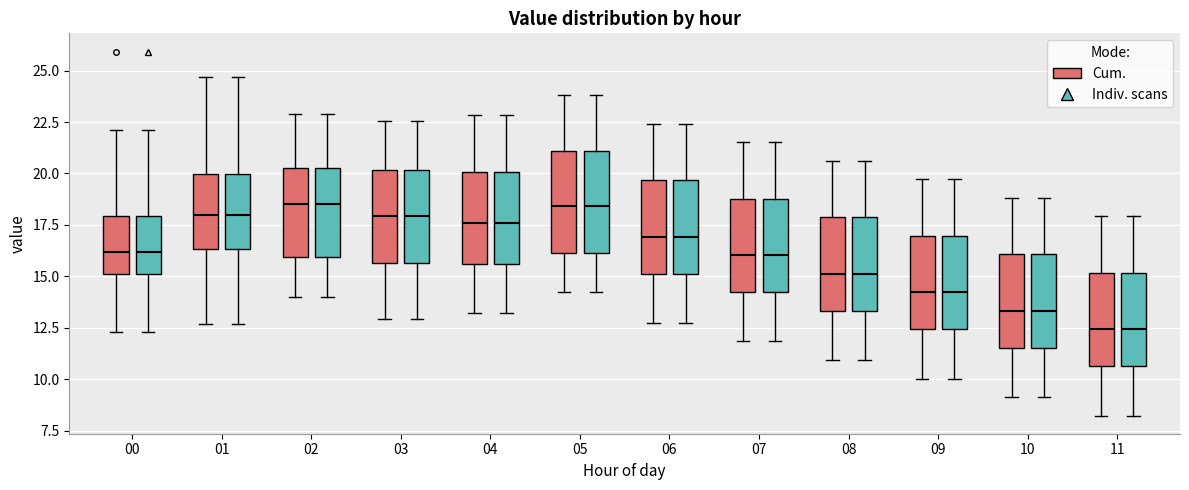

Reading left to right, transcribe this box plot: for each box, give where its median line is, the range the box spans, and where its two whiskers end, as read against the y-axis. The values are not printed on the chart, so give them approximately, as read against the axis.

00 (Cum.): median 16.0, box 15.0 to 18.0, whiskers 12.5 to 22.0
00 (Indiv. scans): median 16.0, box 15.0 to 18.0, whiskers 12.5 to 22.0
01 (Cum.): median 18.0, box 16.5 to 20.0, whiskers 12.5 to 24.5
01 (Indiv. scans): median 18.0, box 16.5 to 20.0, whiskers 12.5 to 24.5
02 (Cum.): median 18.5, box 16.0 to 20.5, whiskers 14.0 to 23.0
02 (Indiv. scans): median 18.5, box 16.0 to 20.5, whiskers 14.0 to 23.0
03 (Cum.): median 18.0, box 15.5 to 20.0, whiskers 13.0 to 22.5
03 (Indiv. scans): median 18.0, box 15.5 to 20.0, whiskers 13.0 to 22.5
04 (Cum.): median 17.5, box 15.5 to 20.0, whiskers 13.0 to 23.0
04 (Indiv. scans): median 17.5, box 15.5 to 20.0, whiskers 13.0 to 23.0
05 (Cum.): median 18.5, box 16.0 to 21.0, whiskers 14.0 to 24.0
05 (Indiv. scans): median 18.5, box 16.0 to 21.0, whiskers 14.0 to 24.0
06 (Cum.): median 17.0, box 15.0 to 19.5, whiskers 12.5 to 22.5
06 (Indiv. scans): median 17.0, box 15.0 to 19.5, whiskers 12.5 to 22.5
07 (Cum.): median 16.0, box 14.0 to 19.0, whiskers 12.0 to 21.5
07 (Indiv. scans): median 16.0, box 14.0 to 19.0, whiskers 12.0 to 21.5
08 (Cum.): median 15.0, box 13.5 to 18.0, whiskers 11.0 to 20.5
08 (Indiv. scans): median 15.0, box 13.5 to 18.0, whiskers 11.0 to 20.5
09 (Cum.): median 14.0, box 12.5 to 17.0, whiskers 10.0 to 19.5
09 (Indiv. scans): median 14.0, box 12.5 to 17.0, whiskers 10.0 to 19.5
10 (Cum.): median 13.5, box 11.5 to 16.0, whiskers 9.0 to 19.0
10 (Indiv. scans): median 13.5, box 11.5 to 16.0, whiskers 9.0 to 19.0
11 (Cum.): median 12.5, box 10.5 to 15.0, whiskers 8.0 to 18.0
11 (Indiv. scans): median 12.5, box 10.5 to 15.0, whiskers 8.0 to 18.0